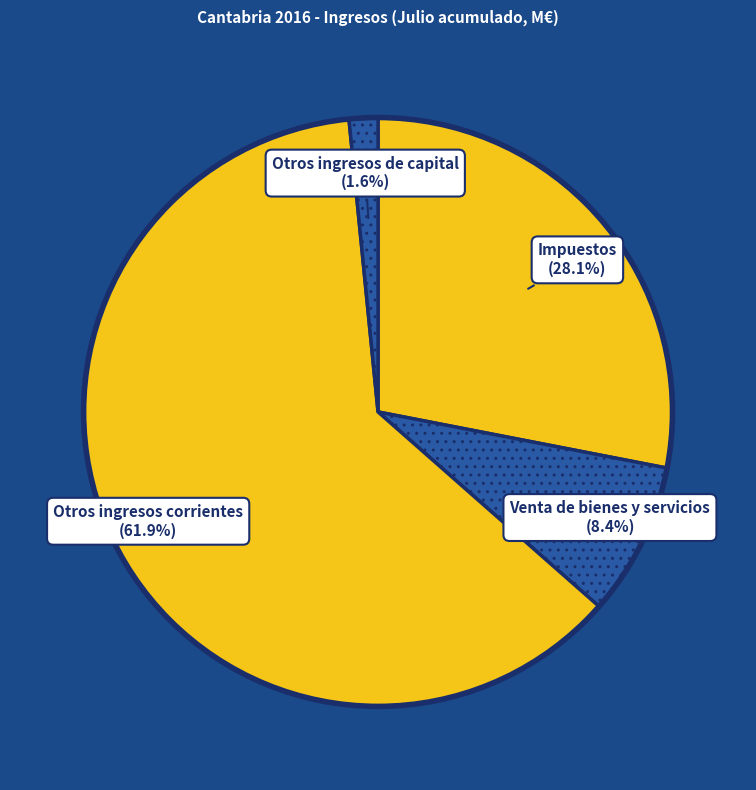

True or false: Otros ingresos corrientes accounts for 57% of the total.

False